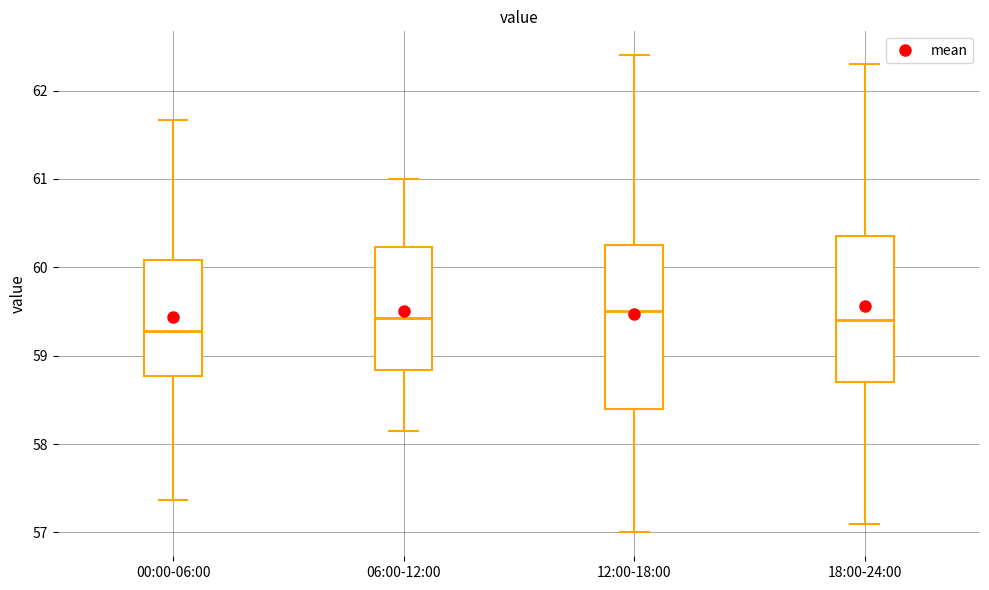

Which box is the tallest, from its lower edge to its upper edge?

12:00-18:00